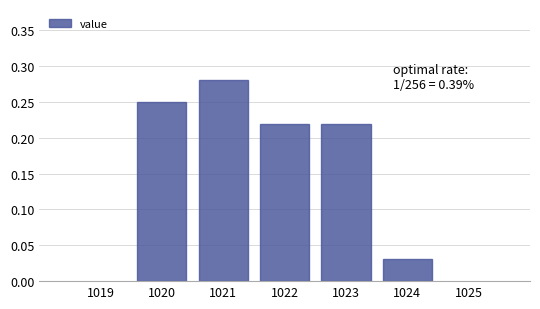

Over which range of the x-axis is the bar tallest?

1020.5 to 1021.5